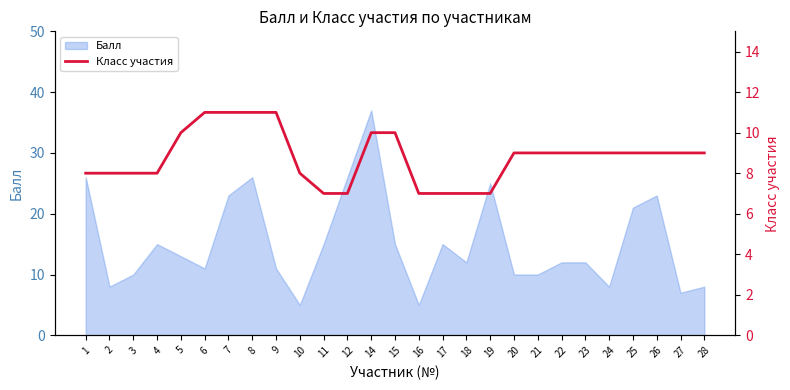

Read the Балл value at 18.

12